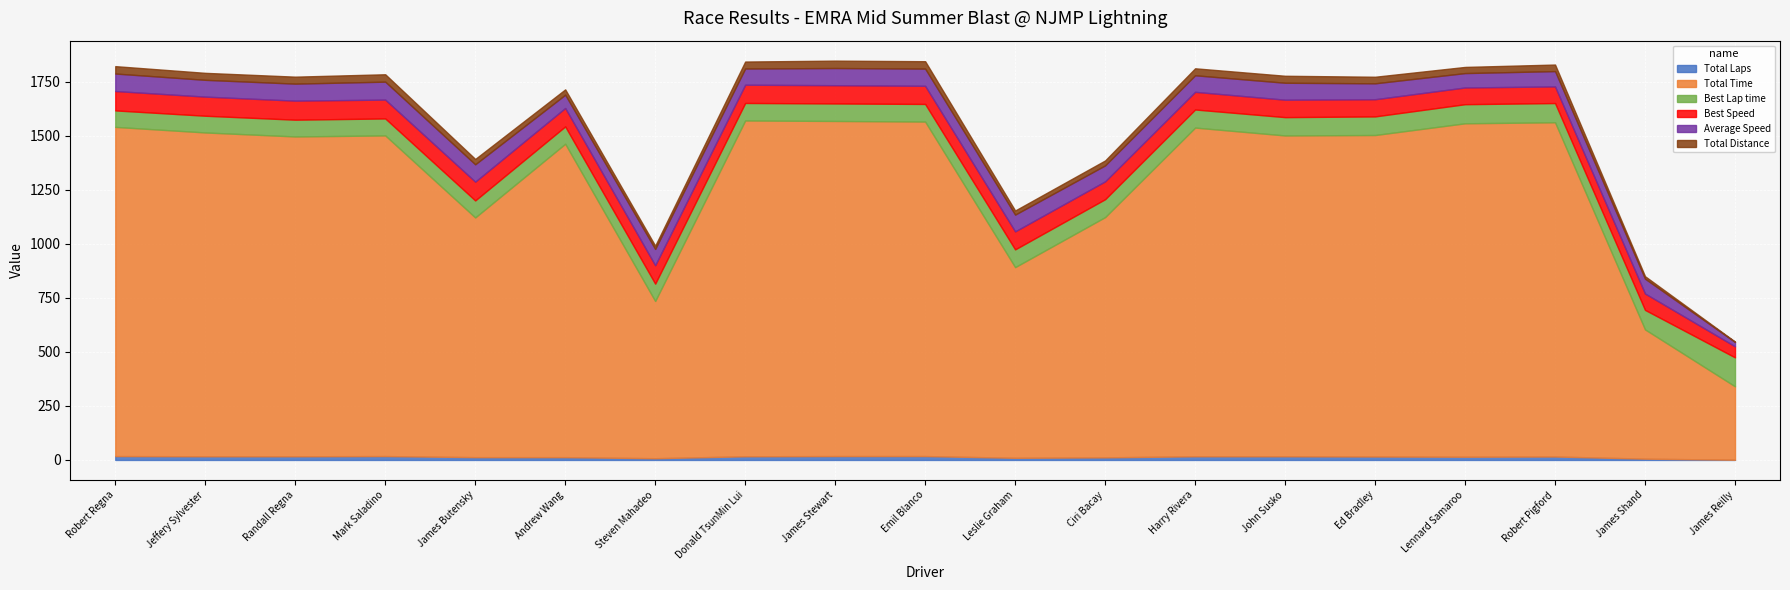

Reading right to left, what are all the values shown in this chart?

Total Laps: 1.0	6.0	16.0	15.0	16.0	17.0	17.0	12.0	10.0	18.0	18.0	17.0	8.0	13.0	13.0	18.0	17.0	17.0	18.0
Total Time: 339.6	597.9	1546.1	1542.4	1487.2	1484.2	1520.6	1111.5	882.0	1547.4	1550.2	1553.5	727.3	1449.8	1108.9	1483.4	1479.5	1498.0	1522.8
Best Lap time: 133.9	90.3	88.8	88.4	86.0	84.7	83.7	82.8	82.2	81.4	81.0	81.0	80.3	80.2	78.7	78.5	77.6	77.3	76.2
Best Speed: 51.1	75.8	77.0	77.4	79.5	80.7	81.7	82.6	83.3	84.0	84.5	84.5	85.2	85.3	86.9	87.2	88.2	88.5	89.7
Average Speed: 20.1	68.6	70.8	66.5	73.6	78.3	76.5	73.8	77.6	79.6	79.4	74.9	75.2	61.3	80.2	83.0	78.6	77.6	80.9
Total Distance: 1.9	11.4	30.4	28.5	30.4	32.3	32.3	22.8	19.0	34.2	34.2	32.3	15.2	24.7	24.7	34.2	32.3	32.3	34.2